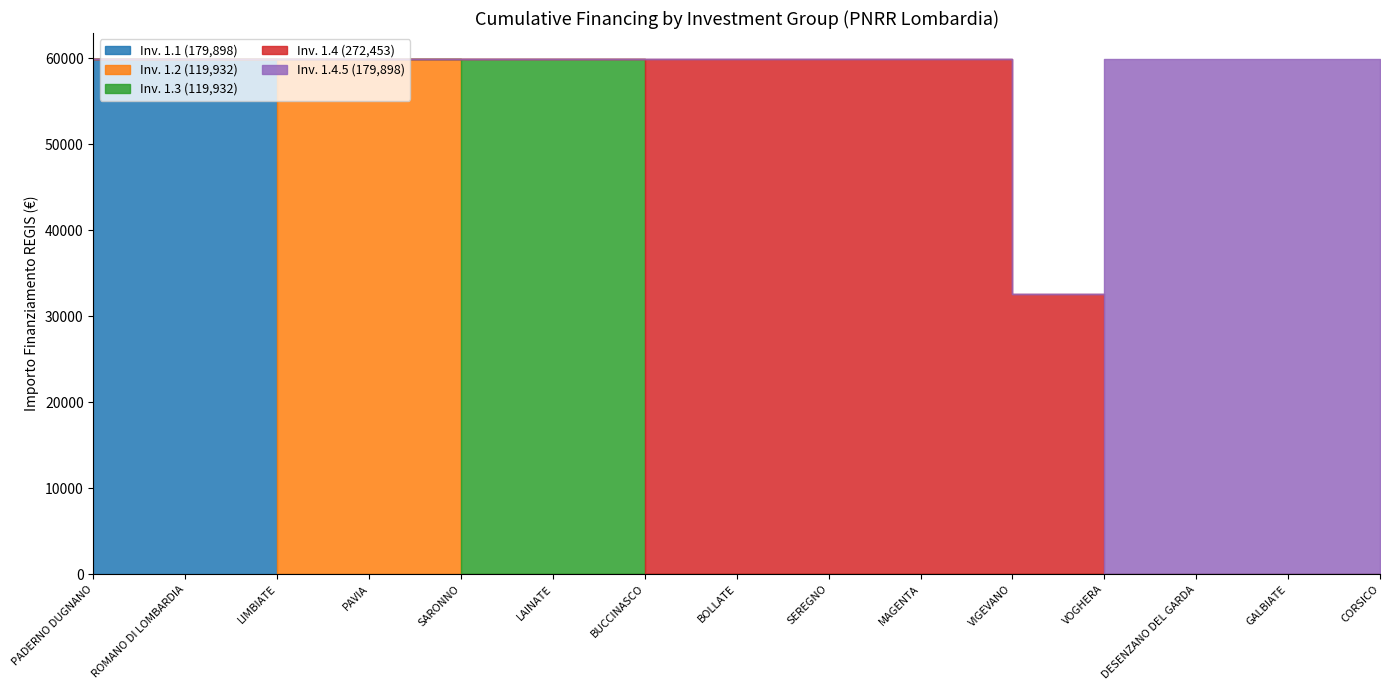

Rank the series by their maximum value, from lowest to highest.

1.1, 1.2, 1.3, 1.4, 1.4.5